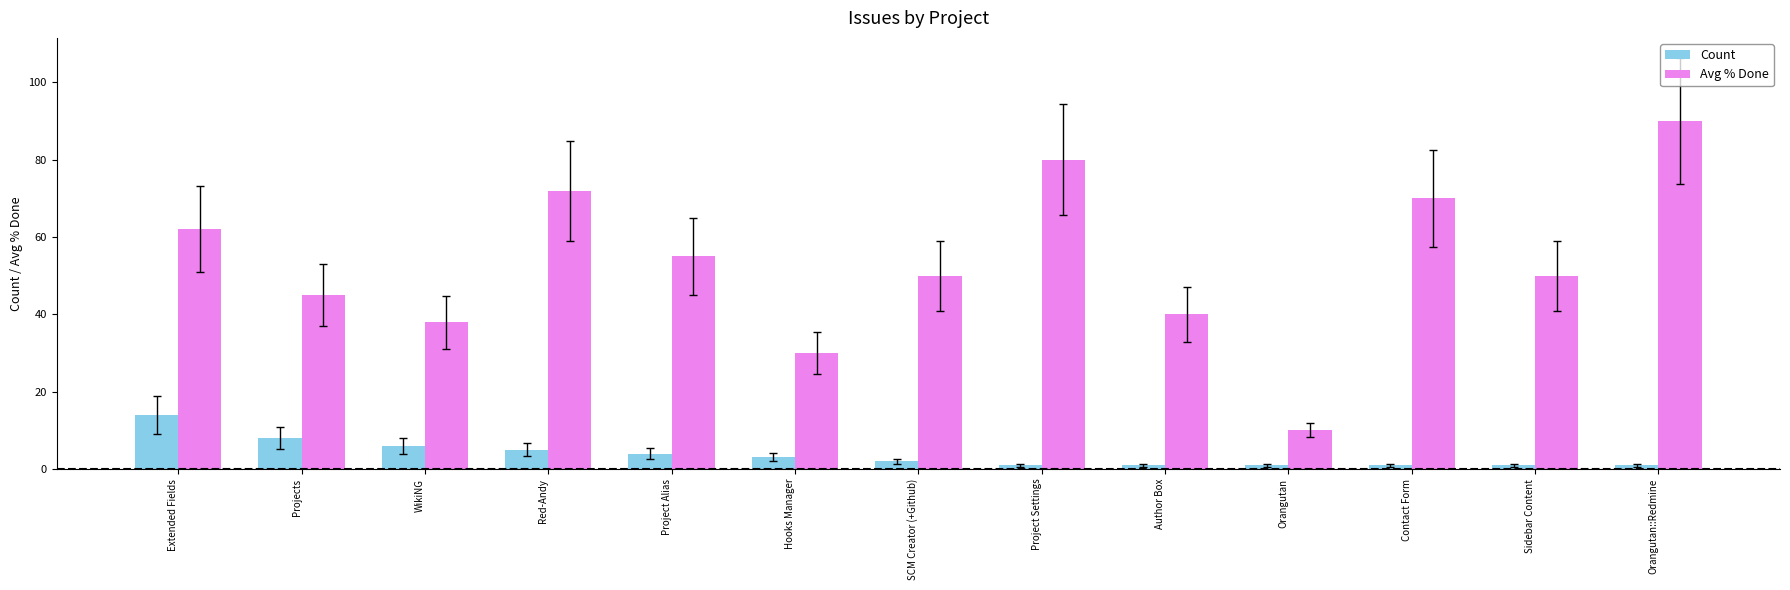

What is the label of the 6th bar from the right?

Project Settings